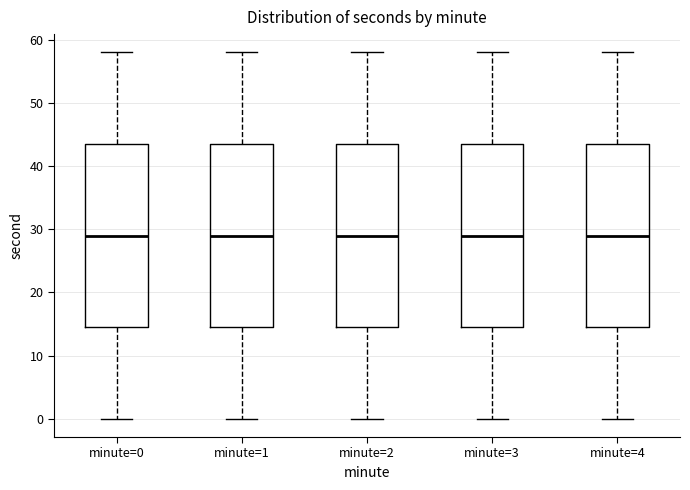

Where does the median line of the box for minute=4 sit on the y-axis? The values are not printed on the chart, so give them approximately, as read against the axis.

29